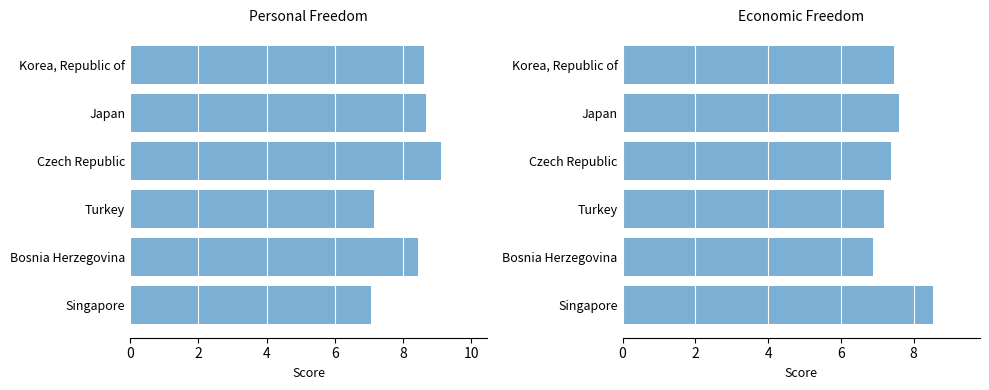

What is the value of the Economic Freedom bar at the 1st from the left?

8.5